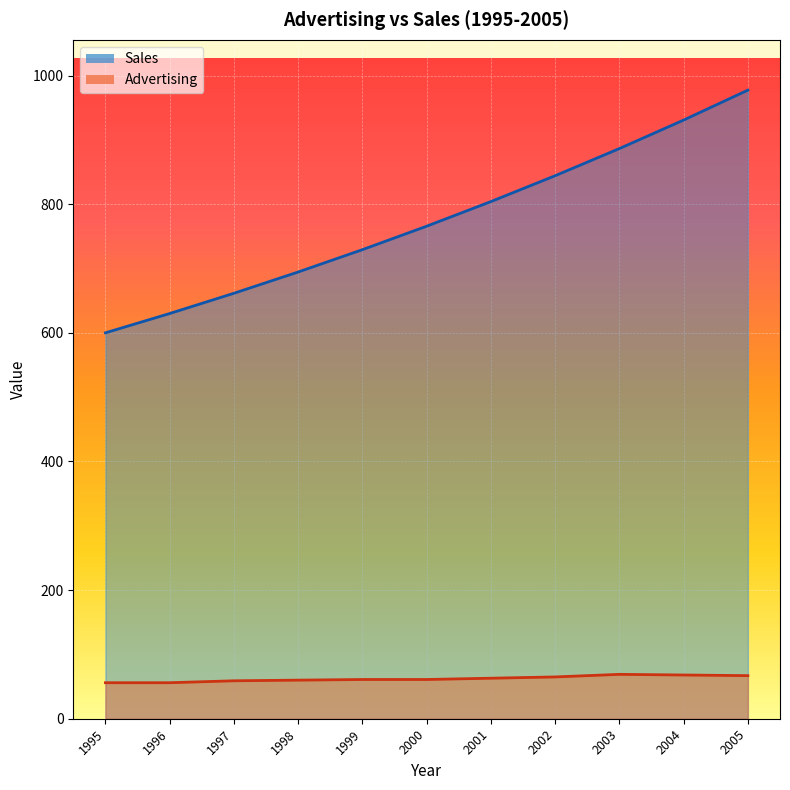

True or false: Advertising and Sales intersect in this chart.

False